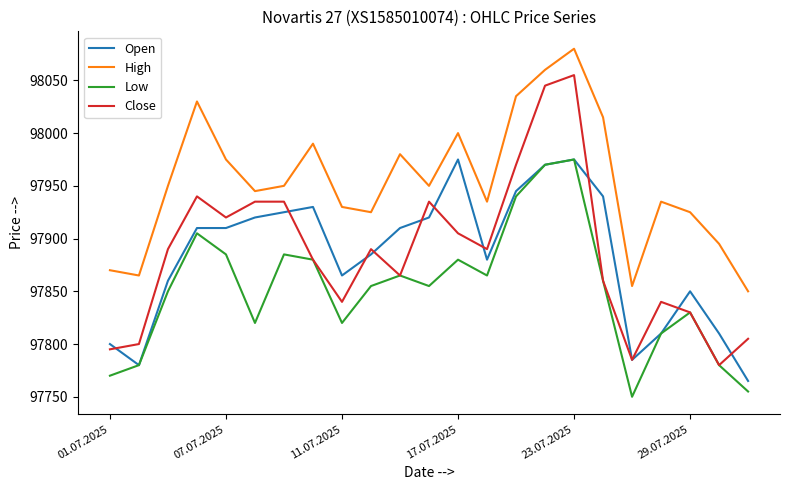

How many lines are shown in the chart?

4